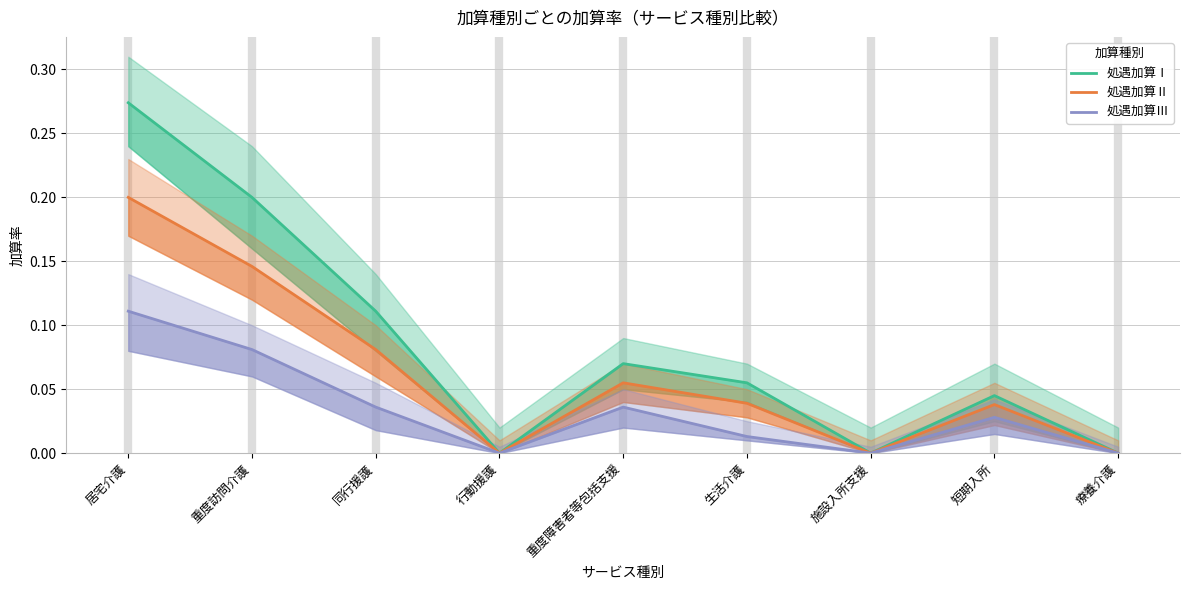

What is the average value of the 処遇加算Ⅰ series?

0.1